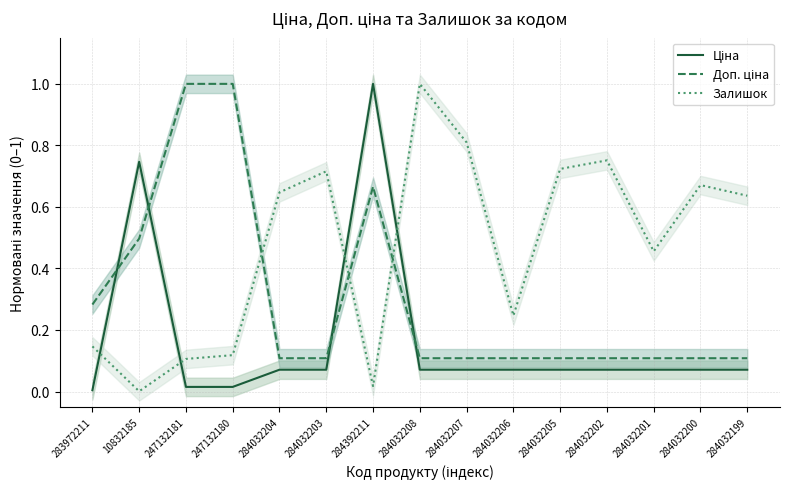

Rank the series at 284032206 from lowest to highest value.

Ціна, Доп. ціна, Залишок